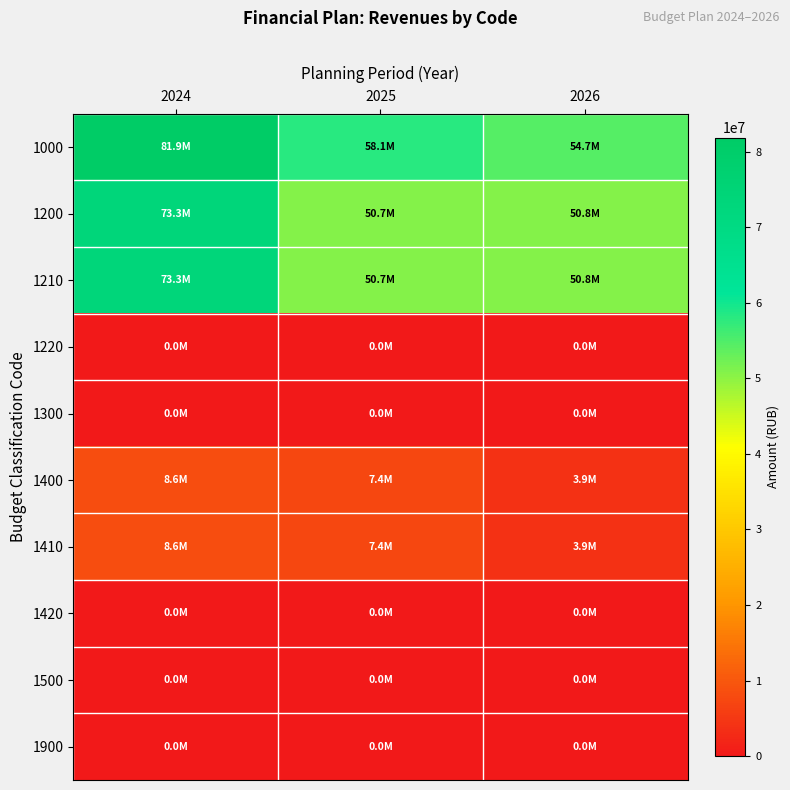

Reading left to right, extract all data points from this chart.

1000: 2024=81871386.6	2025=58120212.0	2026=54663966.4
1200: 2024=73273691.8	2025=50715932.7	2026=50813296.9
1210: 2024=73273691.8	2025=50715932.7	2026=50813296.9
1220: 2024=0.0	2025=0.0	2026=0.0
1300: 2024=0.0	2025=0.0	2026=0.0
1400: 2024=8597694.8	2025=7404279.2	2026=3850669.5
1410: 2024=8597694.8	2025=7404279.2	2026=3850669.5
1420: 2024=0.0	2025=0.0	2026=0.0
1500: 2024=0.0	2025=0.0	2026=0.0
1900: 2024=0.0	2025=0.0	2026=0.0